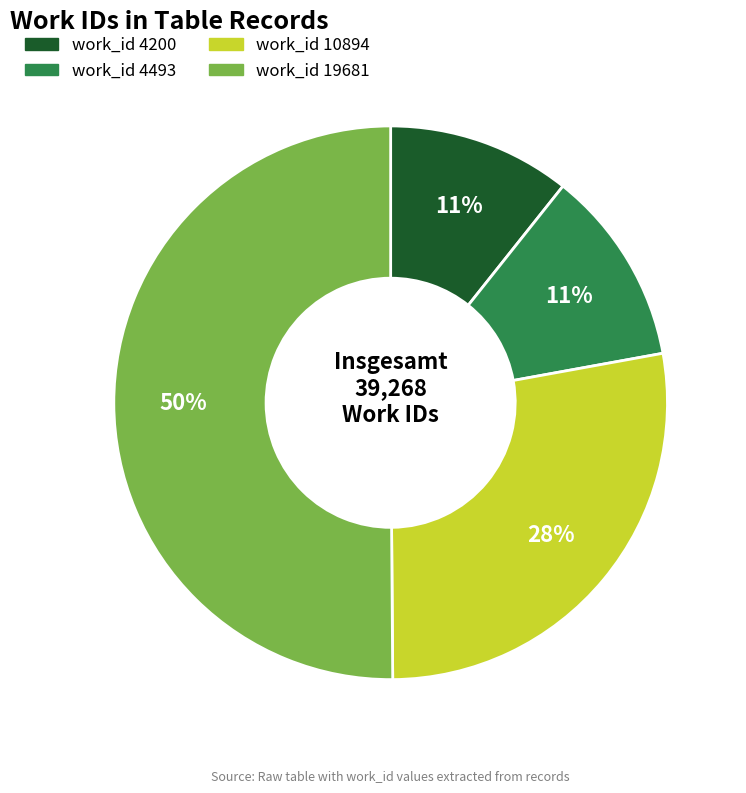

Combined, do work_id 19681 and work_id 10894 account for over 50%?

Yes